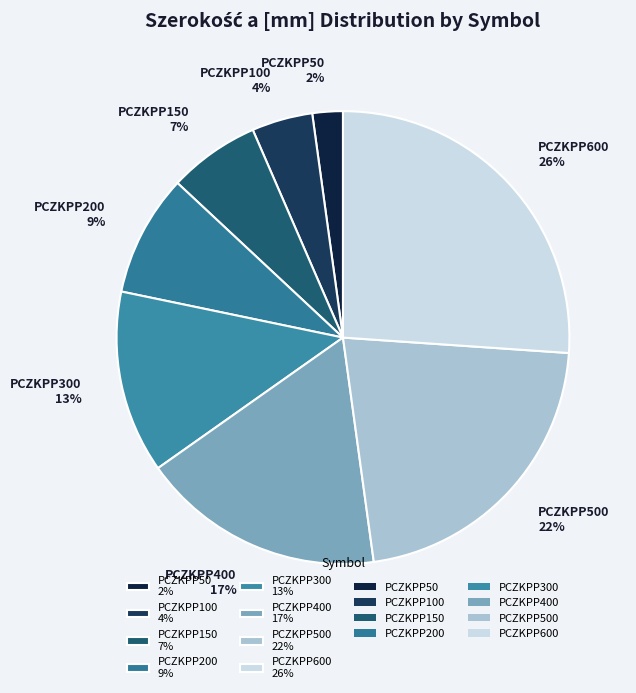

Which has a higher value, PCZKPP500 22% or PCZKPP150 7%?

PCZKPP500 22%